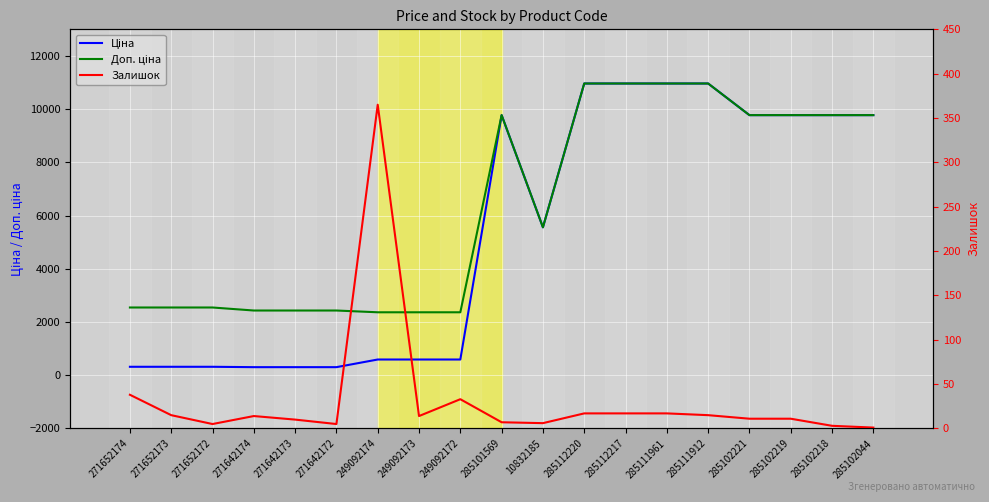

Where does the Ціна series first go above 5560?

285101569